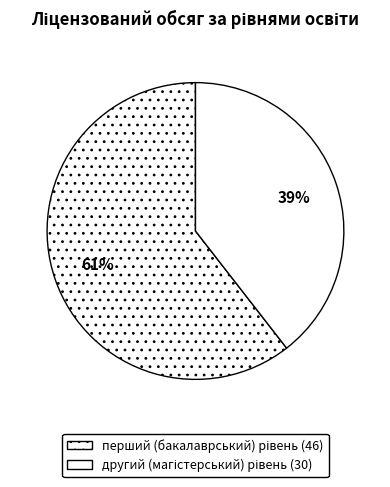

Approximately how many times larger is the value at другий (магістерський) рівень compared to перший (бакалаврський) рівень?

0.7